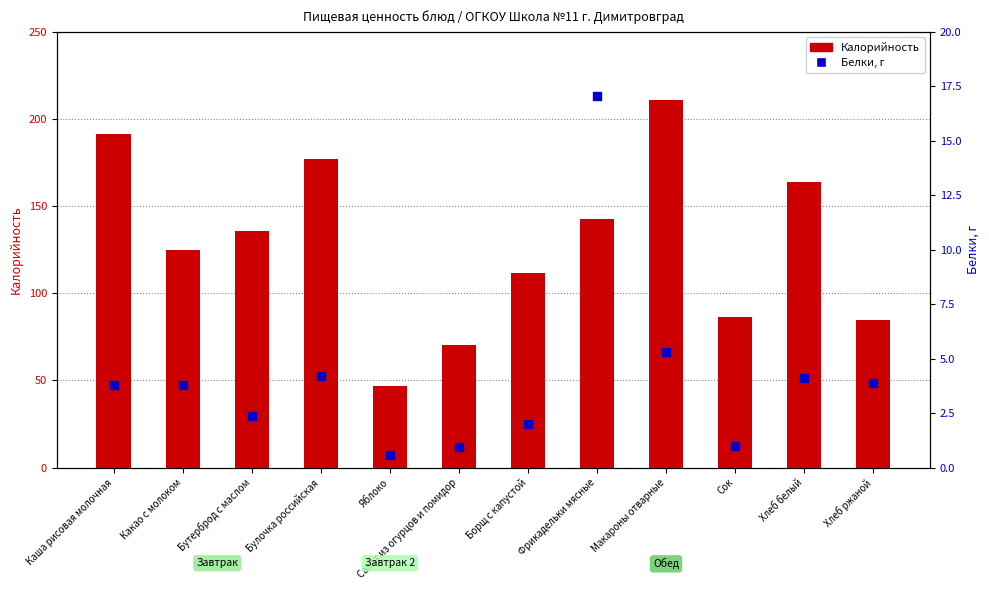

What is the total value across all series at Сок?

87.6